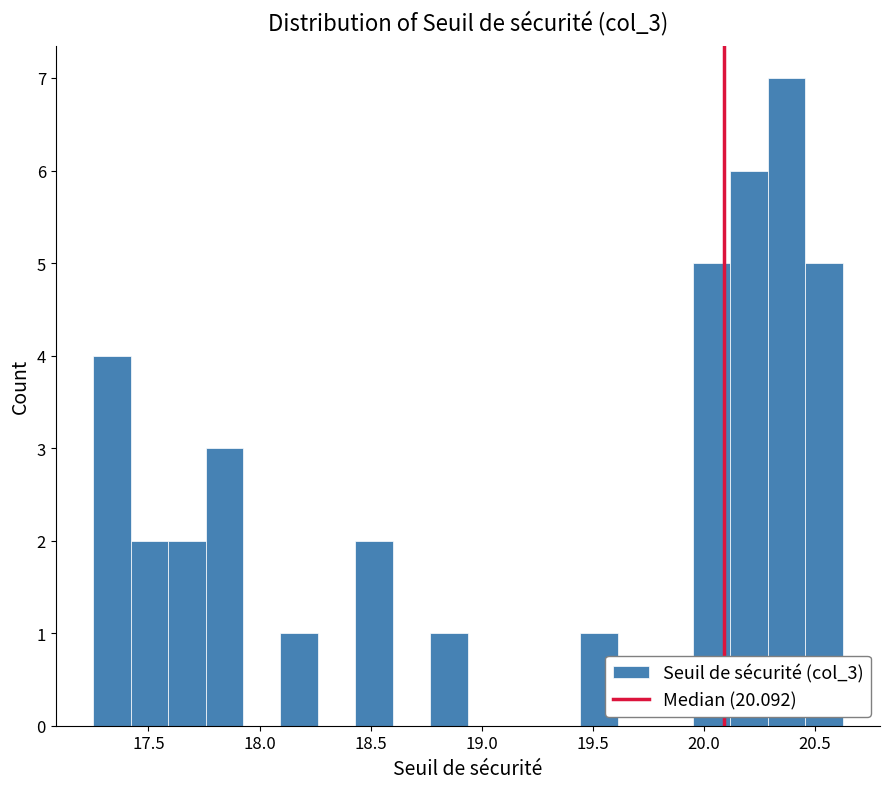

Around what value on the x-axis is the tallest bar? Give the approximate position of its centre, as read against the axis.

20.35